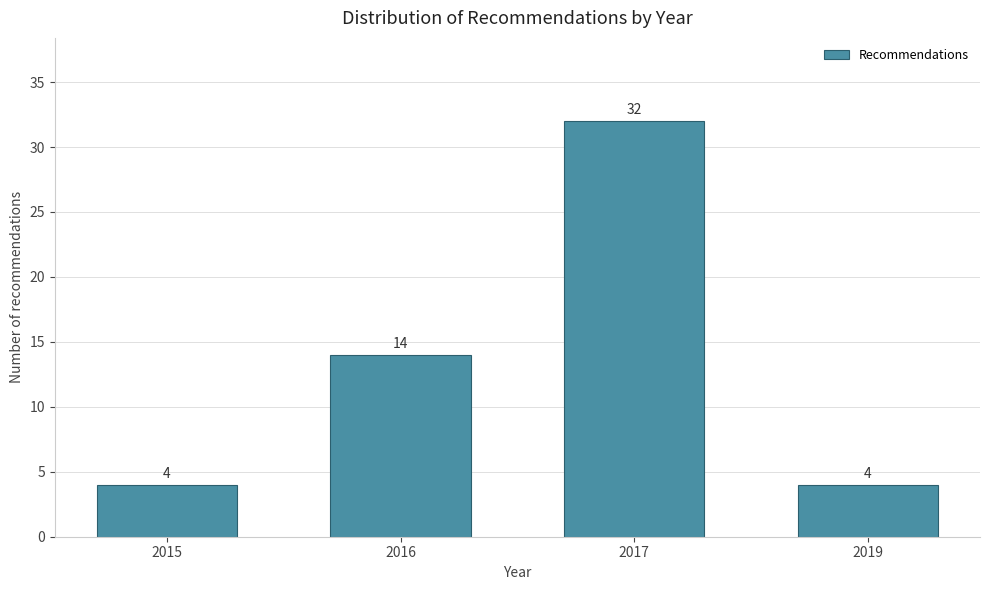

Reading right to left, extract all data points from this chart.

2019=4	2017=32	2016=14	2015=4